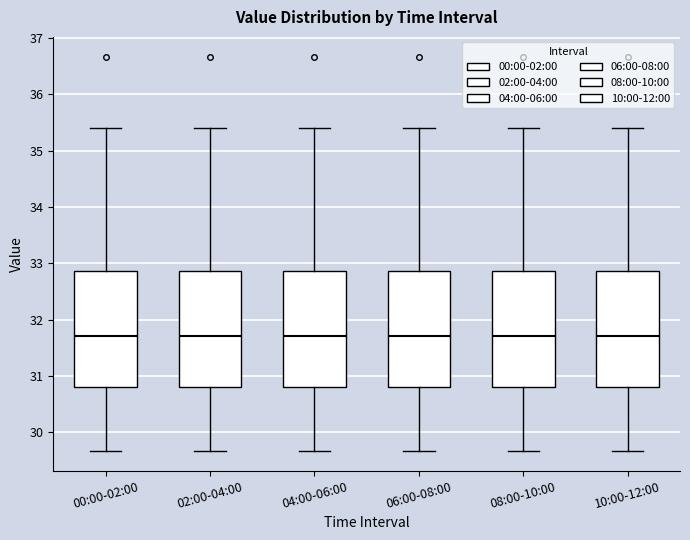

Where is the lower edge of the box for 06:00-08:00 on the y-axis? The values are not printed on the chart, so give them approximately, as read against the axis.

30.8